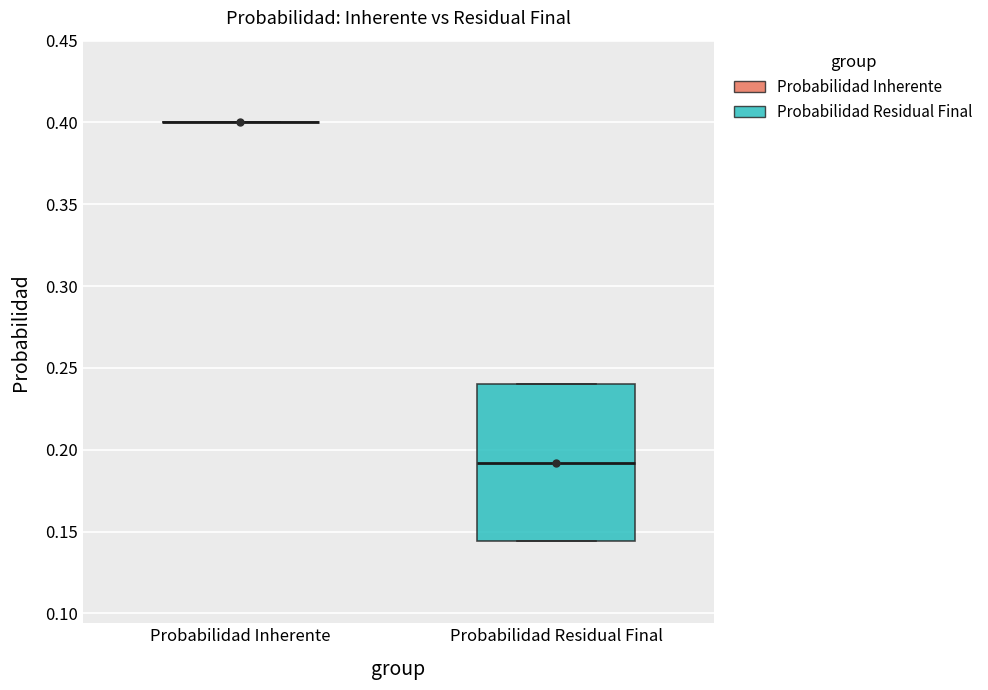

Reading left to right, read every box against the y-axis: the position of its median line, the range the box covers, and the ends of its whiskers. The values are not printed on the chart, so give them approximately, as read against the axis.

Probabilidad Inherente: box collapsed to a line at 0.400, whiskers 0.400 to 0.400
Probabilidad Residual Final: median 0.190, box 0.145 to 0.240, whiskers 0.145 to 0.240